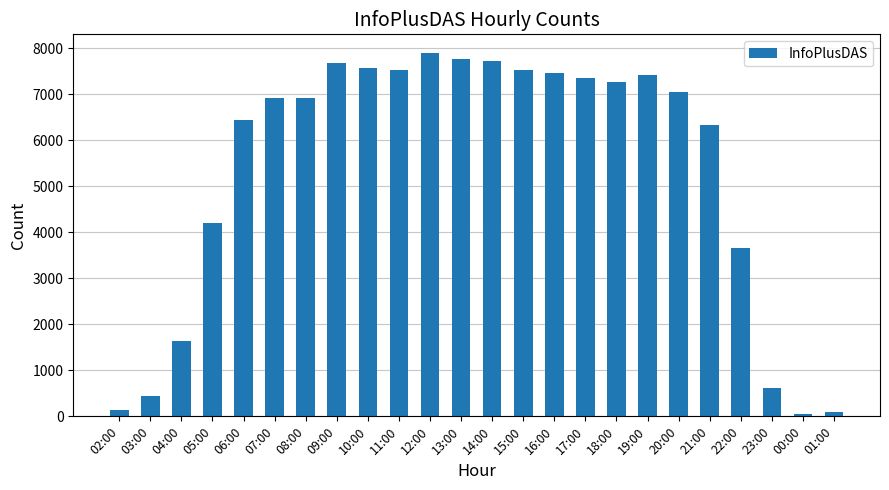

What is the difference between the second highest and second lowest values?

7660